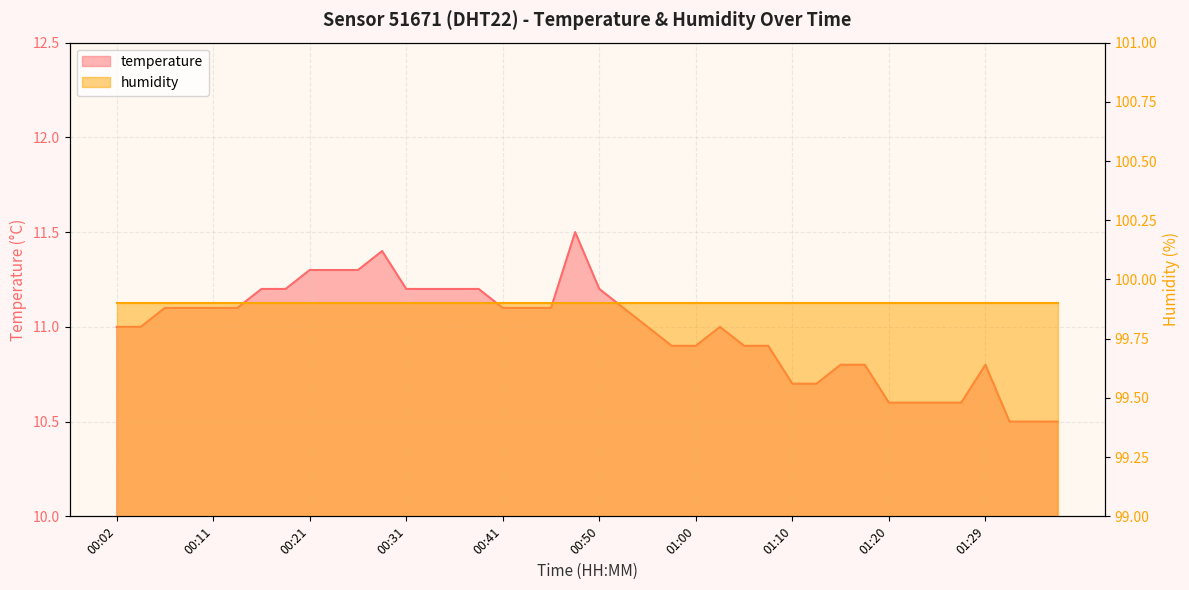

What is the difference between the values at 01:10 and 00:45?

0.4